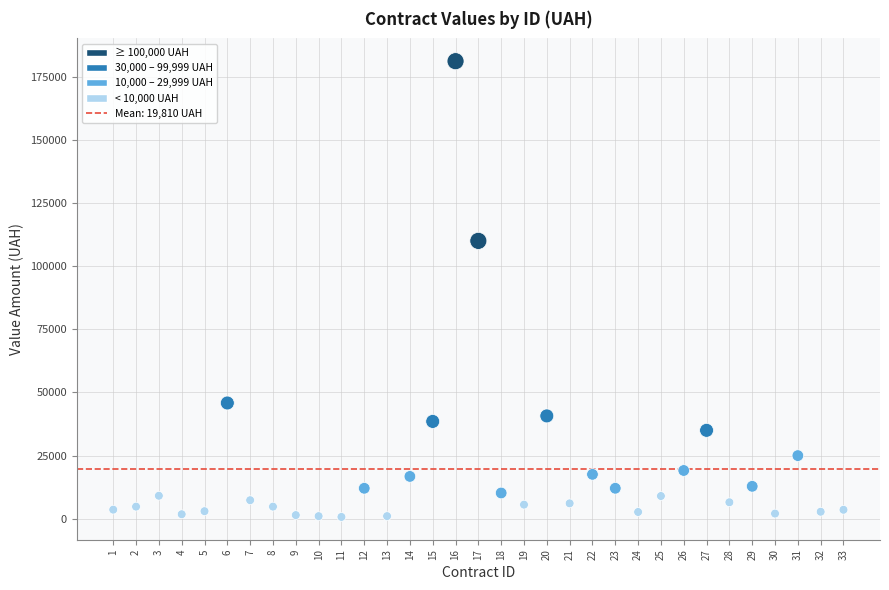

What Y value in the scatter plot is closest to 90922?

109996.8